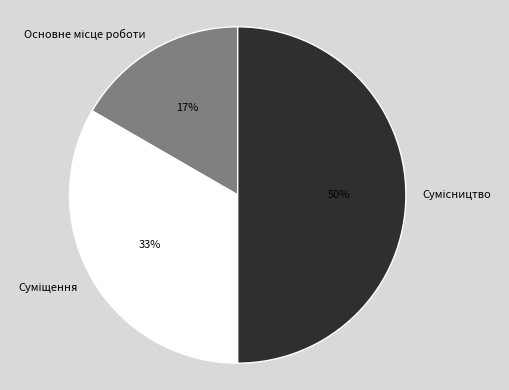

To the nearest percent, what is the difference between the largest and smallest slice percentages?

33%